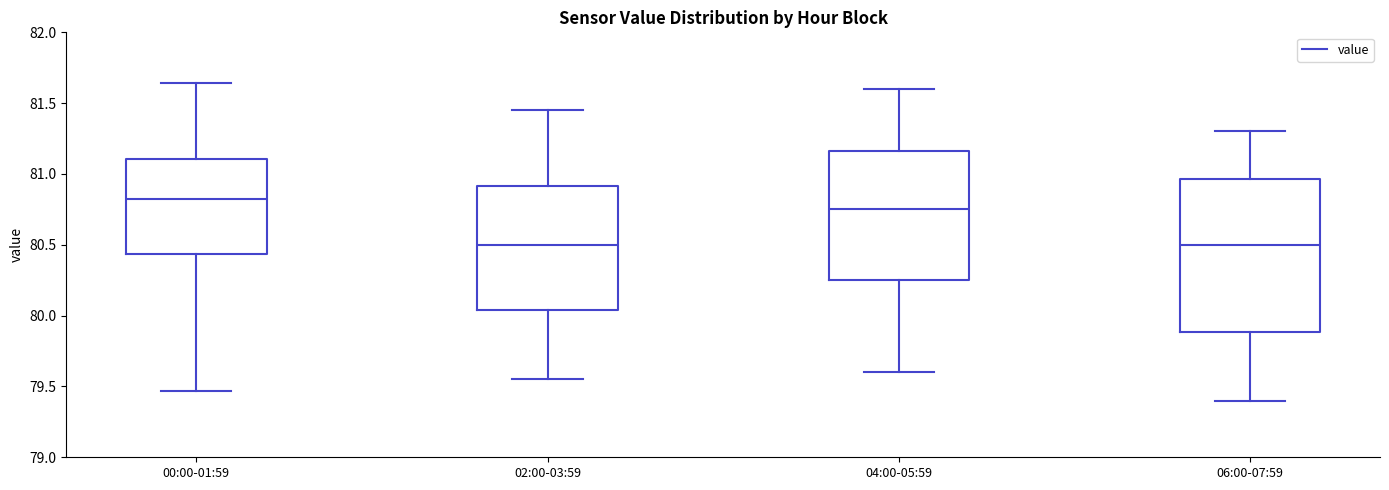

Comparing the boxes themselves (not the whiskers), which one is the tallest?

06:00-07:59